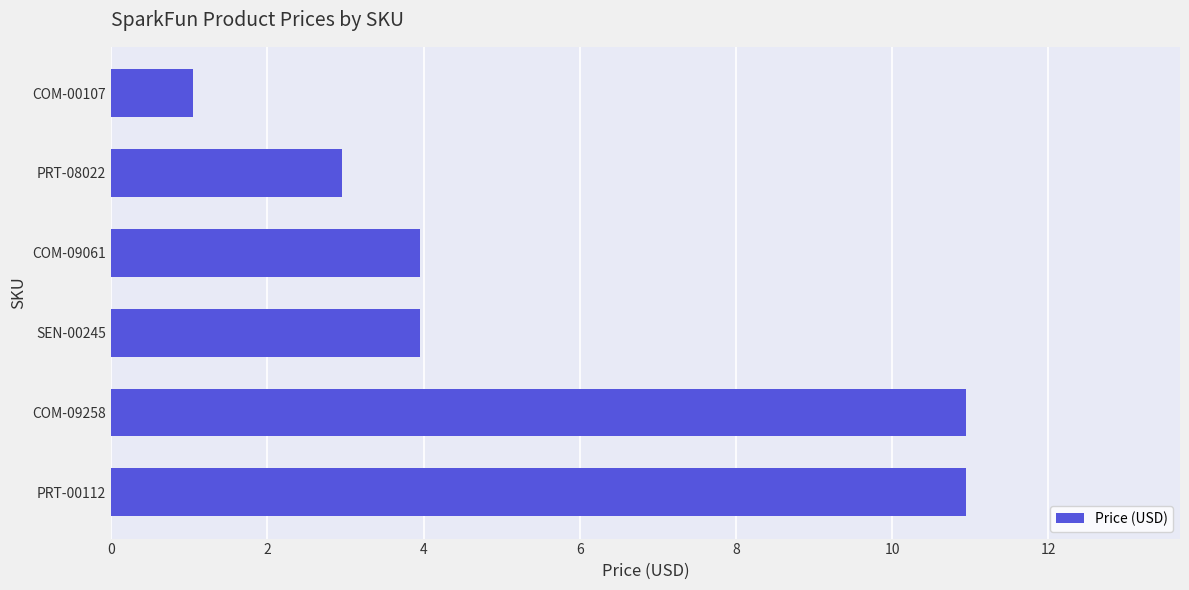

What is the minimum value shown in the chart?

1.1